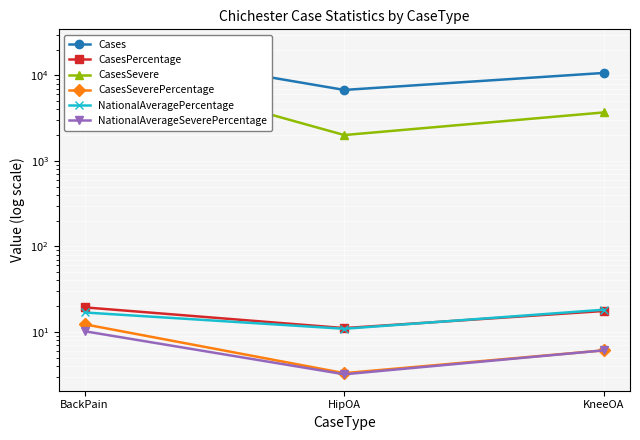

How many lines are shown in the chart?

6